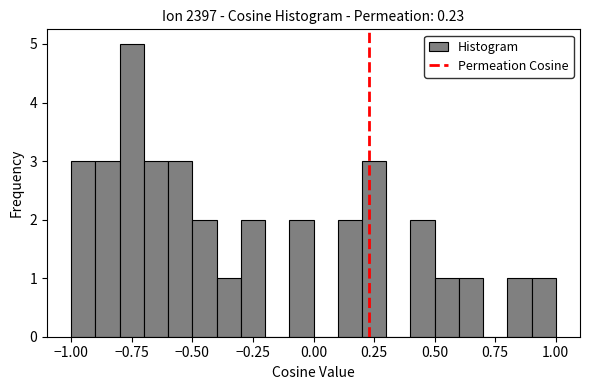

Read against the x-axis, roughly where is the centre of the tallest bar?

-0.75